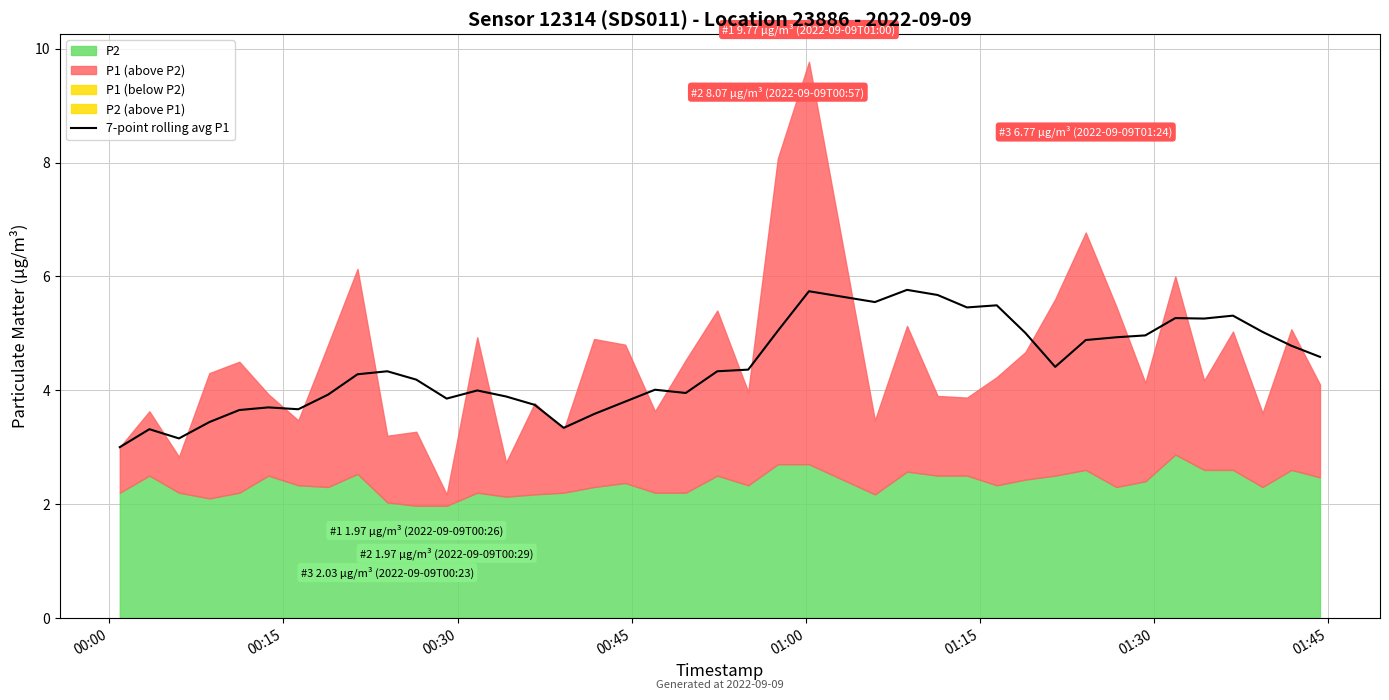

What is the minimum value for 7-point rolling avg P1?

3.0